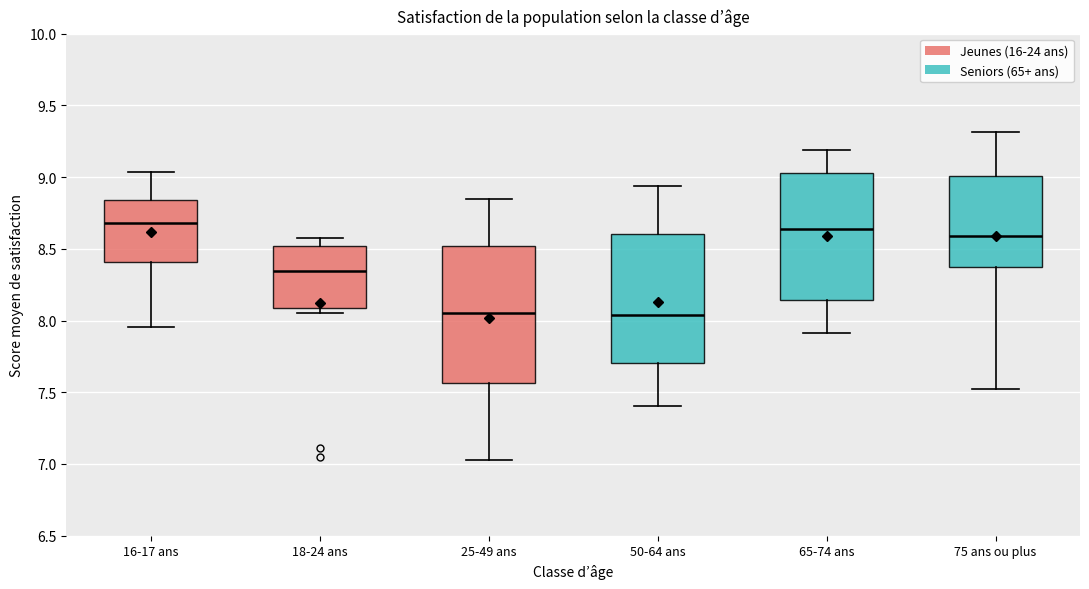

Reading left to right, transcribe this box plot: for each box, give where its median line is, the range the box spans, and where its two whiskers end, as read against the y-axis. The values are not printed on the chart, so give them approximately, as read against the axis.

16-17 ans: median 8.70, box 8.40 to 8.85, whiskers 7.95 to 9.05
18-24 ans: median 8.35, box 8.10 to 8.50, whiskers 8.05 to 8.60
25-49 ans: median 8.05, box 7.55 to 8.50, whiskers 7.05 to 8.85
50-64 ans: median 8.05, box 7.70 to 8.60, whiskers 7.40 to 8.95
65-74 ans: median 8.65, box 8.15 to 9.05, whiskers 7.90 to 9.20
75 ans ou plus: median 8.60, box 8.35 to 9.00, whiskers 7.50 to 9.30